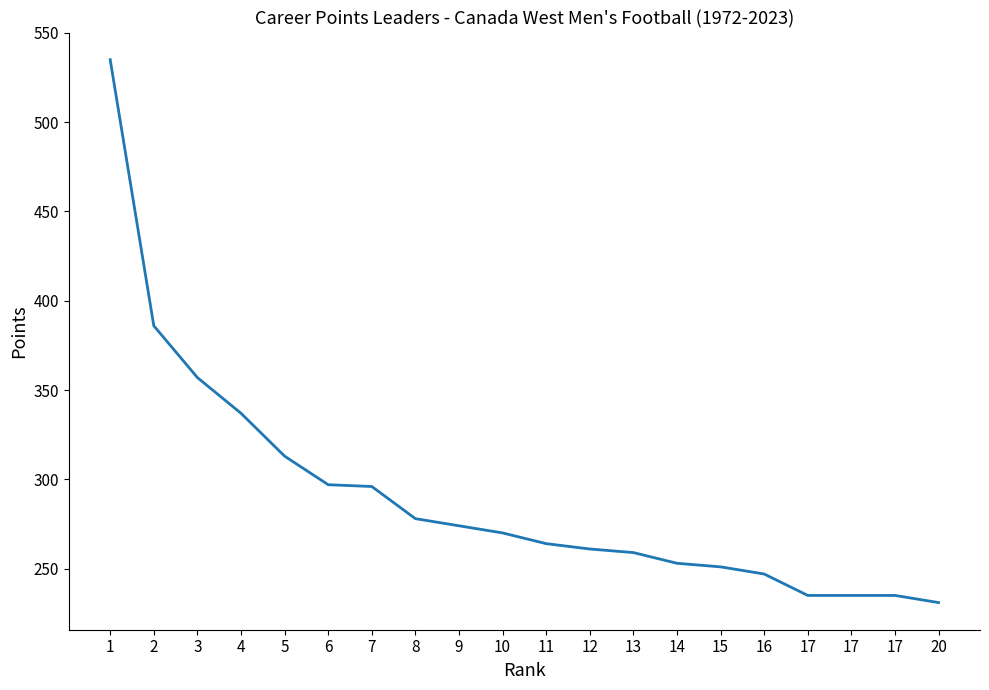

What is the ratio of the value at 5 to the value at 12?

1.2